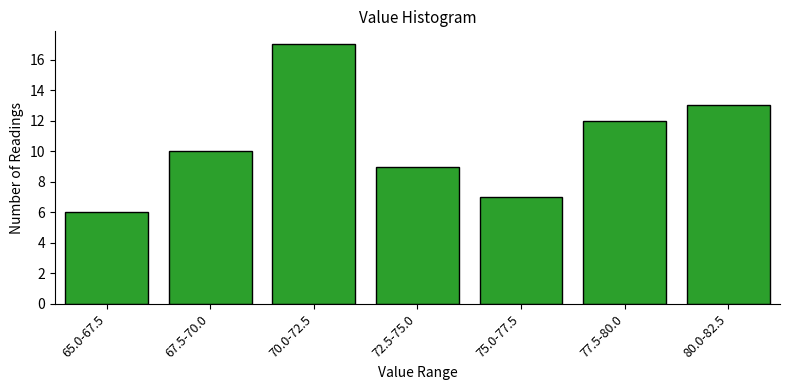

Reading right to left, what are all the values shown in this chart?

80.0-82.5=13	77.5-80.0=12	75.0-77.5=7	72.5-75.0=9	70.0-72.5=17	67.5-70.0=10	65.0-67.5=6